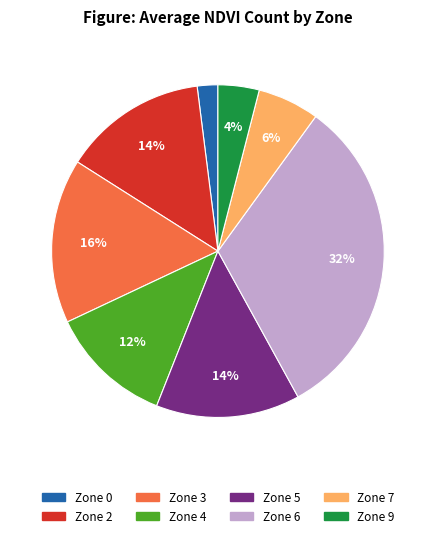

Is the sum of Zone 7 and Zone 3 greater than half?

No